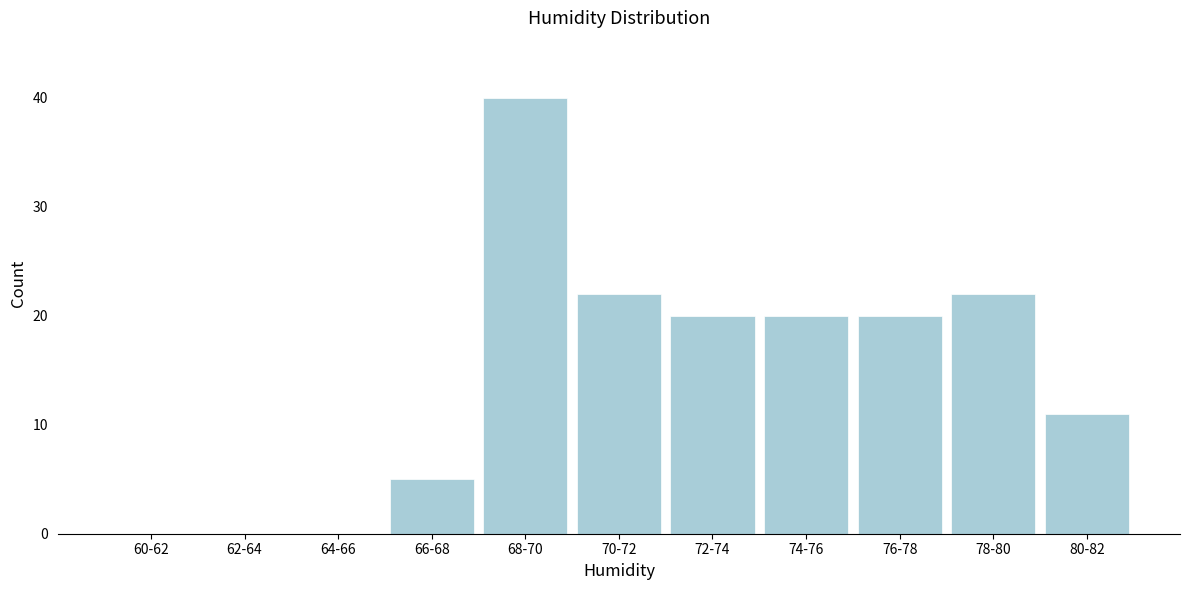

Reading left to right, what are all the values shown in this chart?

60-62=0	62-64=0	64-66=0	66-68=5	68-70=40	70-72=22	72-74=20	74-76=20	76-78=20	78-80=22	80-82=11